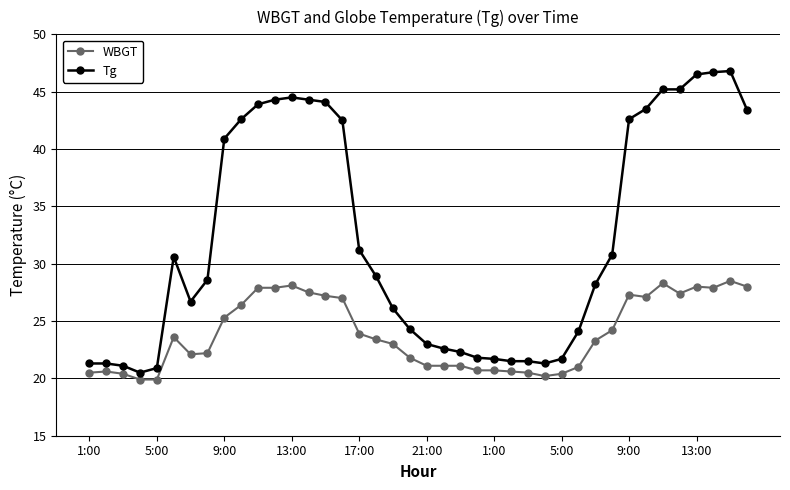

Which series has the largest total across all categories?

Tg